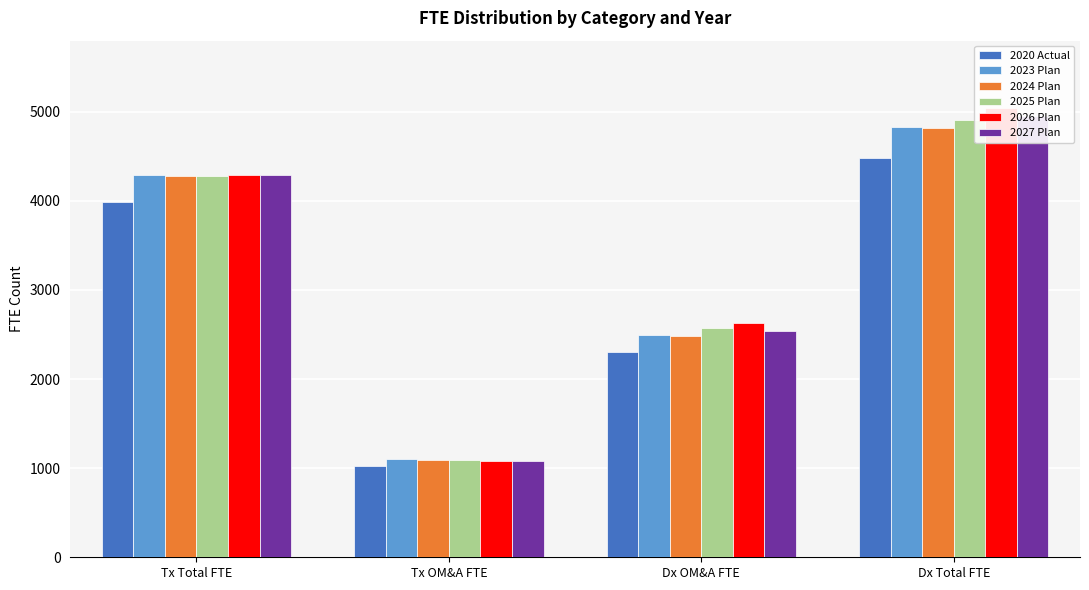

What is the label of the 2nd bar from the right?

Dx OM&A FTE